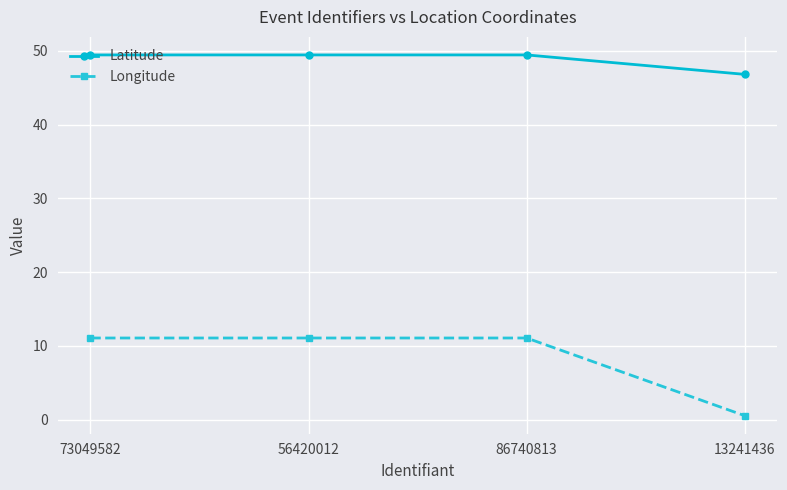

What is the label of the 4th point from the right?

73049582